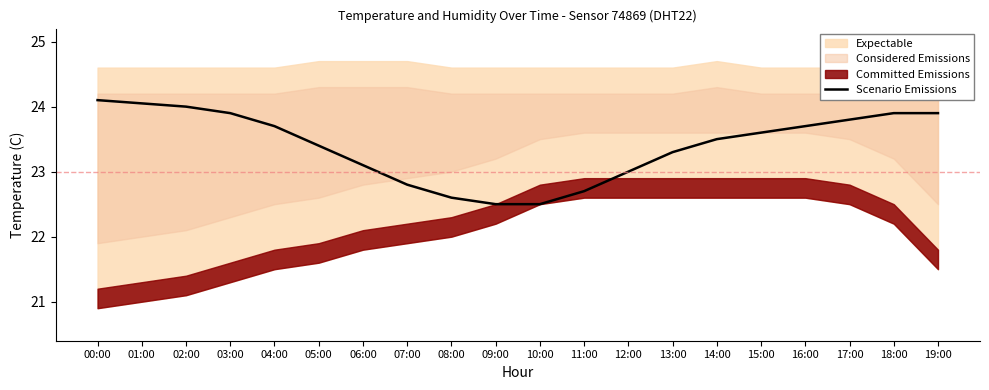

What is the minimum value for Scenario Emissions?

22.5